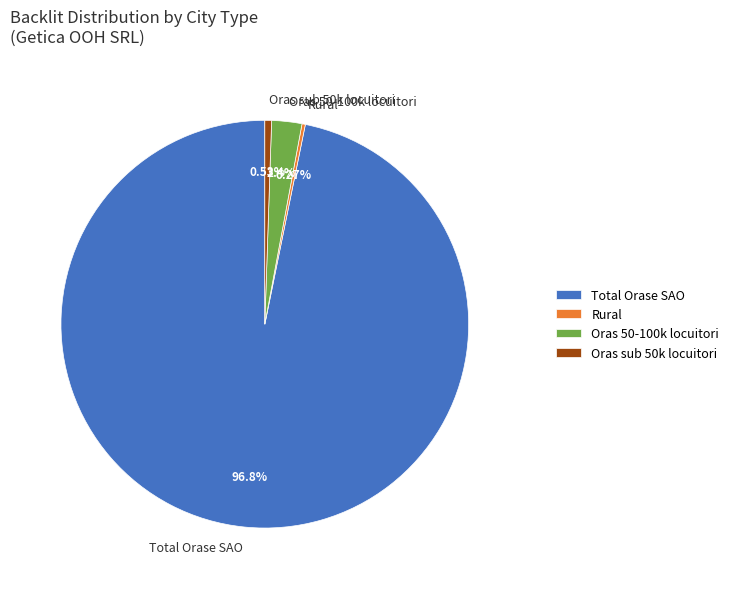

Which has a higher value, Total Orase SAO or Oras sub 50k locuitori?

Total Orase SAO